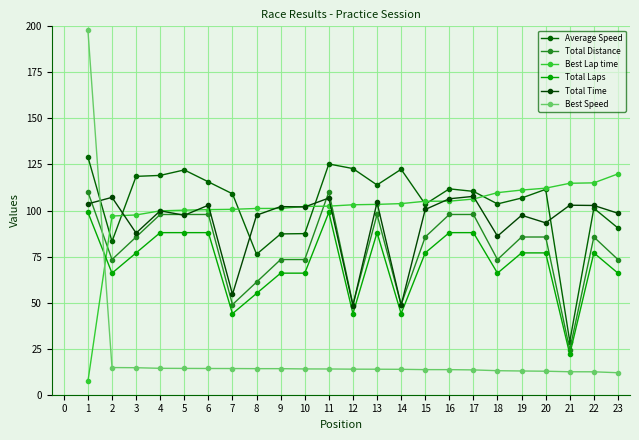

In Total Distance, how many points are higher than both neighbors (excluding endpoints)?

3